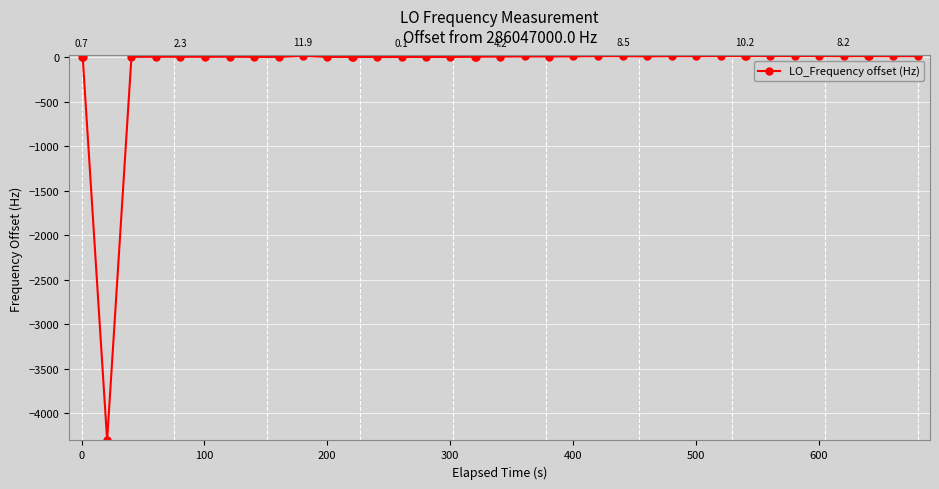

What is the average value?

-102.5